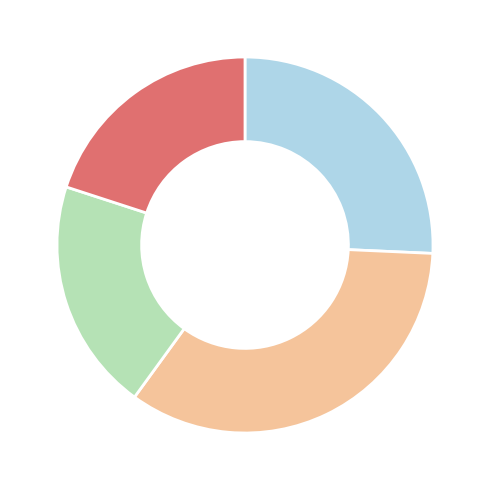

Does any single category account for the majority?

No